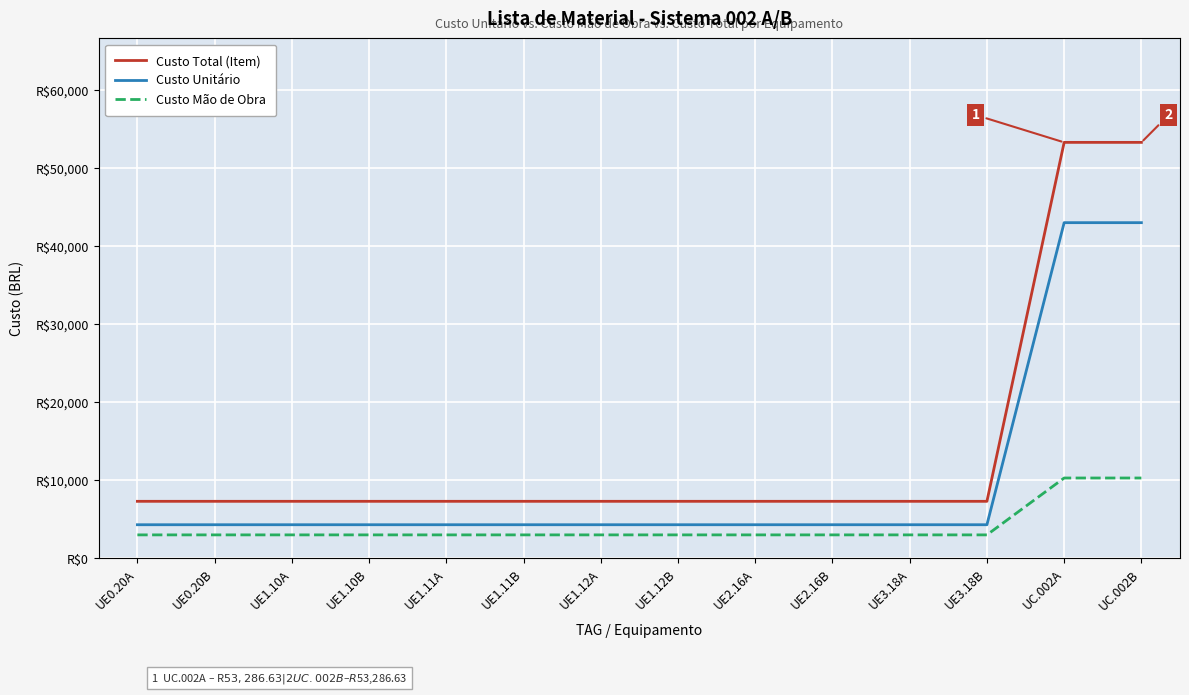

Reading left to right, transcribe all the data shown in this chart.

Custo Total (Item): UE0.20A=7300.0	UE0.20B=7300.0	UE1.10A=7300.0	UE1.10B=7300.0	UE1.11A=7300.0	UE1.11B=7300.0	UE1.12A=7300.0	UE1.12B=7300.0	UE2.16A=7300.0	UE2.16B=7300.0	UE3.18A=7300.0	UE3.18B=7300.0	UC.002A=53286.6	UC.002B=53286.6
Custo Unitário: UE0.20A=4300.0	UE0.20B=4300.0	UE1.10A=4300.0	UE1.10B=4300.0	UE1.11A=4300.0	UE1.11B=4300.0	UE1.12A=4300.0	UE1.12B=4300.0	UE2.16A=4300.0	UE2.16B=4300.0	UE3.18A=4300.0	UE3.18B=4300.0	UC.002A=43000.0	UC.002B=43000.0
Custo Mão de Obra: UE0.20A=3000.0	UE0.20B=3000.0	UE1.10A=3000.0	UE1.10B=3000.0	UE1.11A=3000.0	UE1.11B=3000.0	UE1.12A=3000.0	UE1.12B=3000.0	UE2.16A=3000.0	UE2.16B=3000.0	UE3.18A=3000.0	UE3.18B=3000.0	UC.002A=10286.6	UC.002B=10286.6